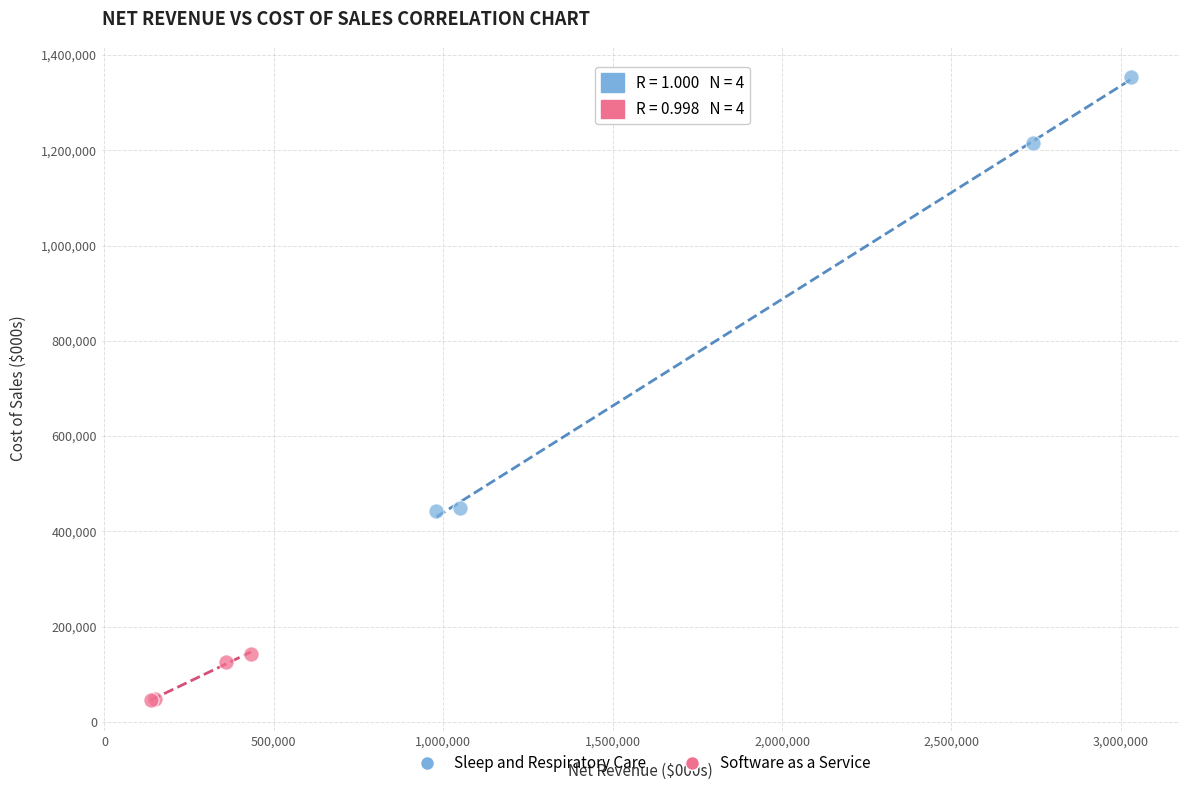

Which series has the largest Y range (max minus min)?

Sleep and Respiratory Care